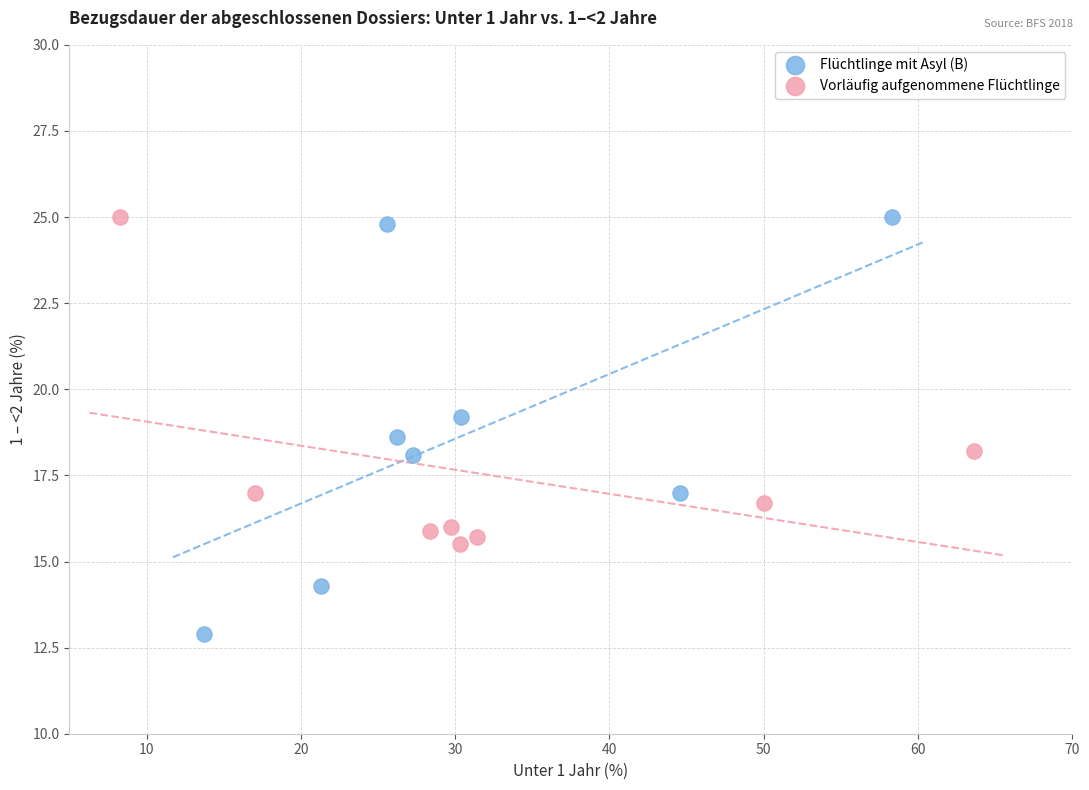

Which series has the largest Y range (max minus min)?

Flüchtlinge mit Asyl (B)